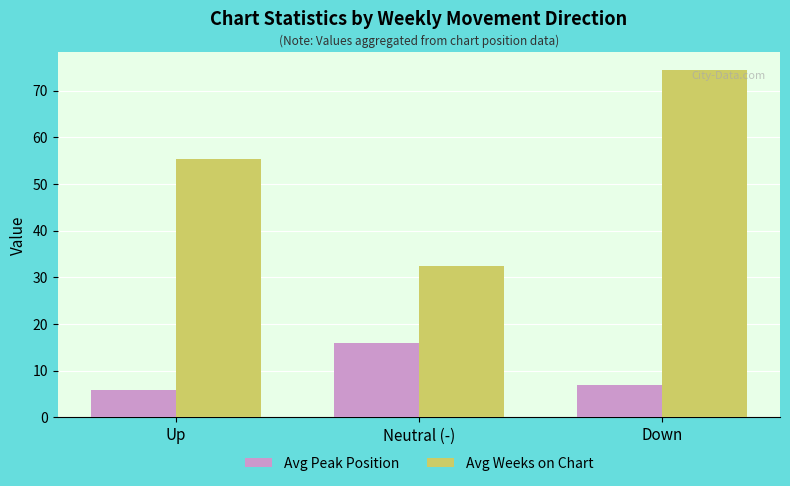

What are all the series names shown in the legend?

Avg Peak Position, Avg Weeks on Chart